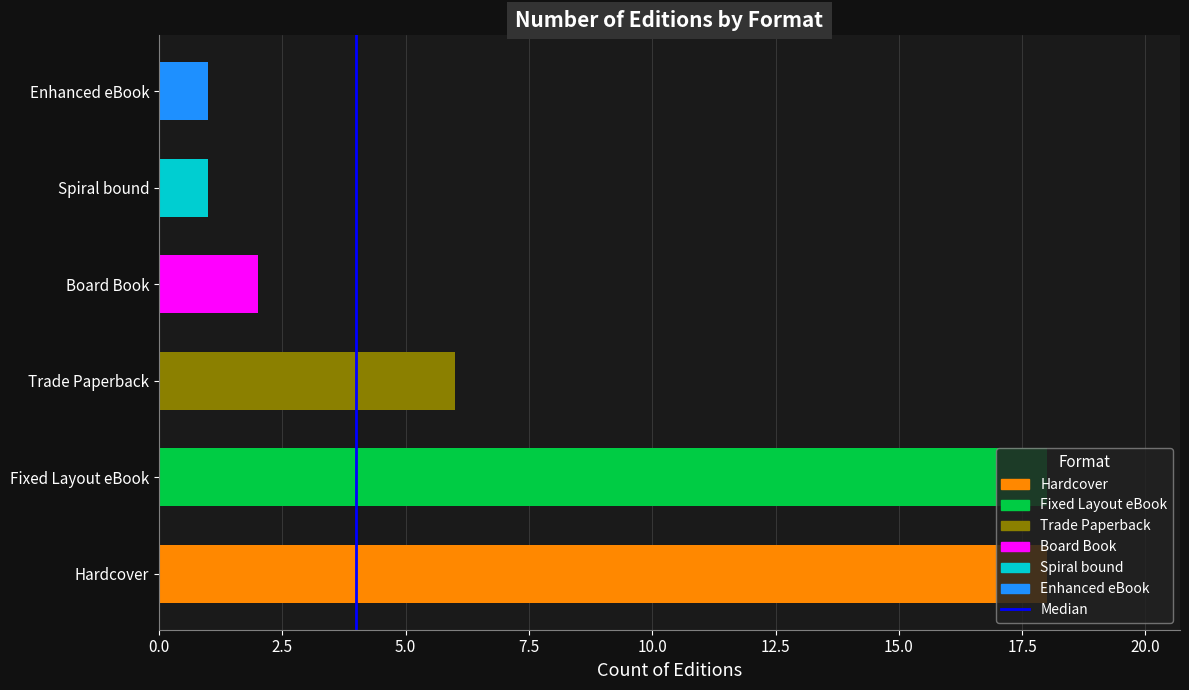

The chart shows a value of 2 at Board Book. True or false?

True